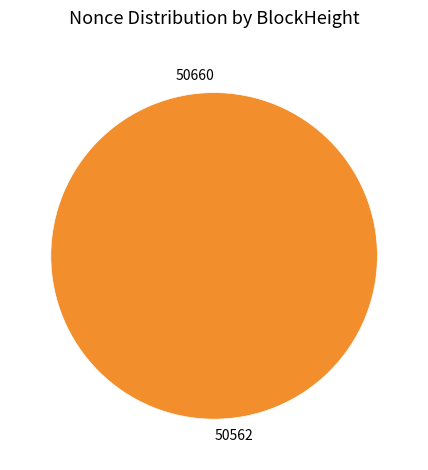

To the nearest percent, what portion does 50562 represent?

100%